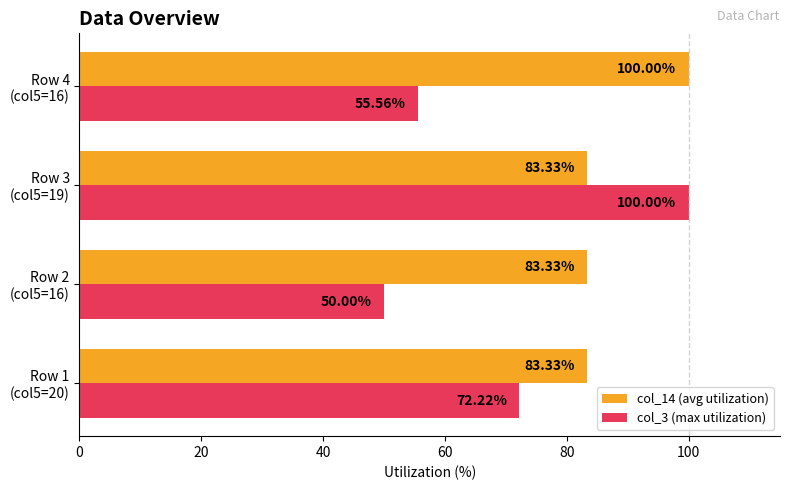

List the series in order of their overall mean, lowest first.

col_3 (max utilization), col_14 (avg utilization)